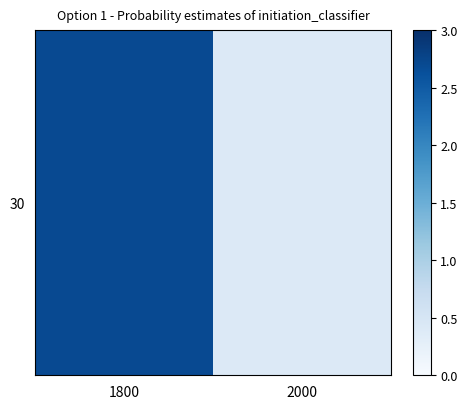

Reading right to left, what are all the values shown in this chart?

2000=0.4	1800=2.7